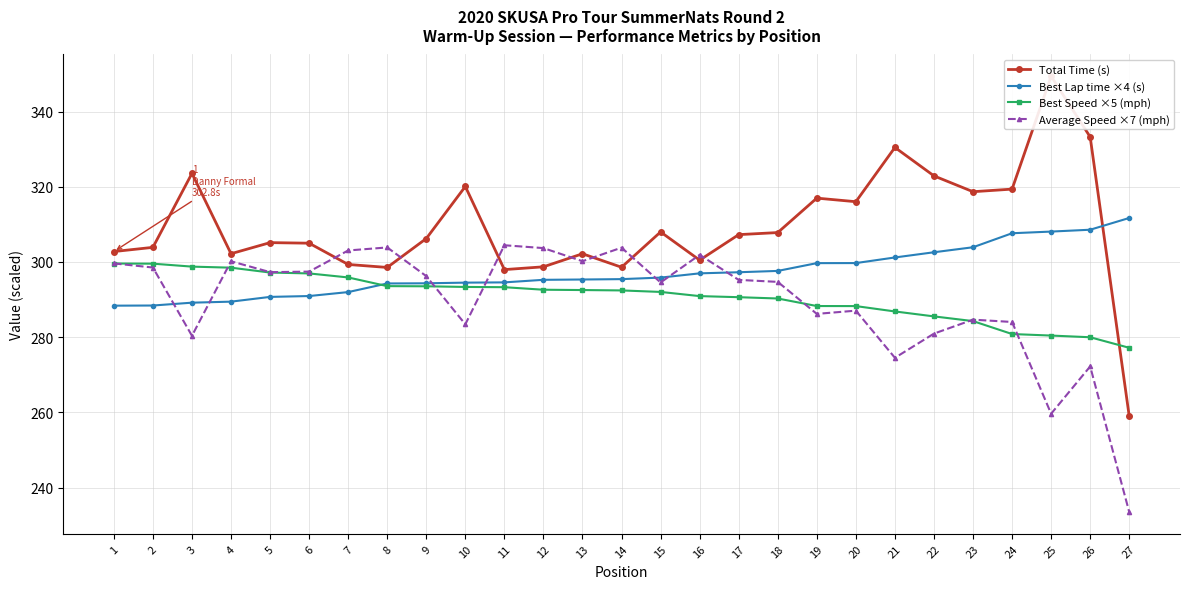

At which label does Best Speed ×5 (mph) first exceed 292?

1